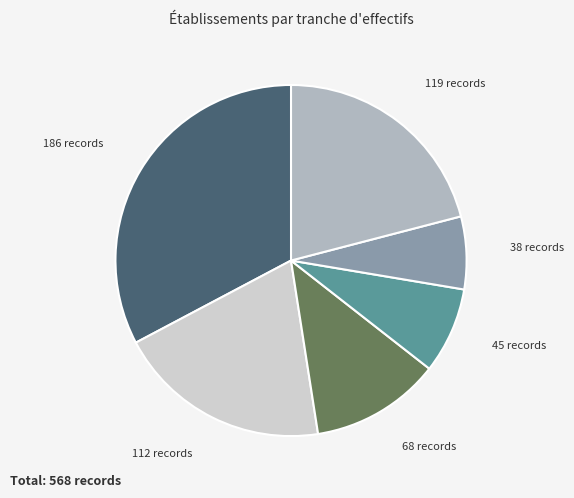

Is there a majority slice in this chart?

No